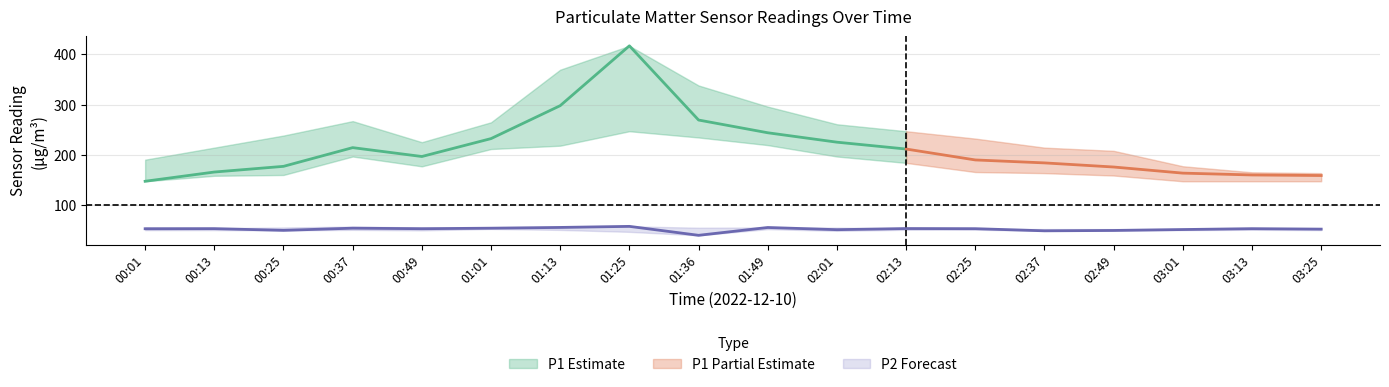

Reading right to left, extract all data points from this chart.

P1: 158.7	159.8	163.4	175.6	183.8	189.7	211.4	225.1	243.8	269.2	416.9	297.8	232.2	196.6	214.2	176.9	165.6	147.2
P1_upper: 163.4	165.1	177.2	207.8	214.2	232.2	246.9	260.8	295.9	338.0	416.9	369.4	264.7	225.1	267.0	238.3	214.2	190.2
P1_lower: 147.2	147.2	147.2	158.7	163.4	165.6	183.8	196.6	219.2	234.4	246.9	218.1	211.4	176.9	196.6	159.8	158.2	147.2
P2: 52.0	52.9	51.1	49.3	48.6	52.9	53.1	50.9	55.2	39.6	57.5	55.3	53.8	52.8	53.9	49.5	53.0	52.7
P2_upper: 52.9	53.0	52.4	52.0	52.0	52.9	53.1	55.0	55.2	54.8	57.5	56.0	53.8	55.2	57.0	55.2	53.9	55.3
P2_lower: 50.0	50.6	50.0	49.3	48.6	50.9	50.6	48.6	51.9	39.6	46.5	50.4	52.4	49.5	50.5	49.5	50.0	50.0